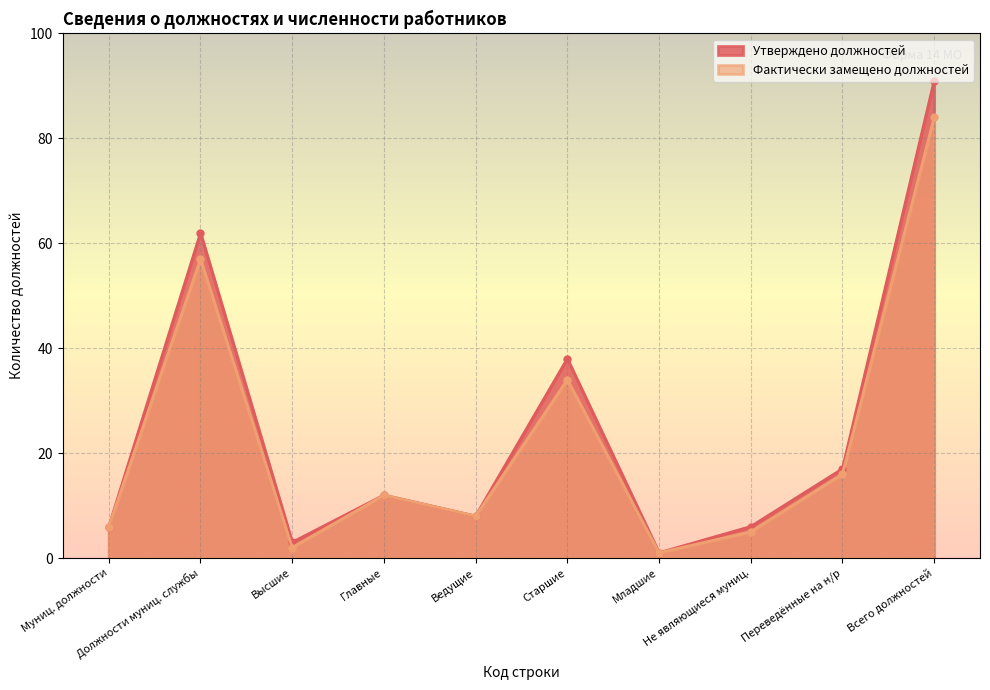

Is it true that Утверждено должностей equals 38 at Старшие?

True